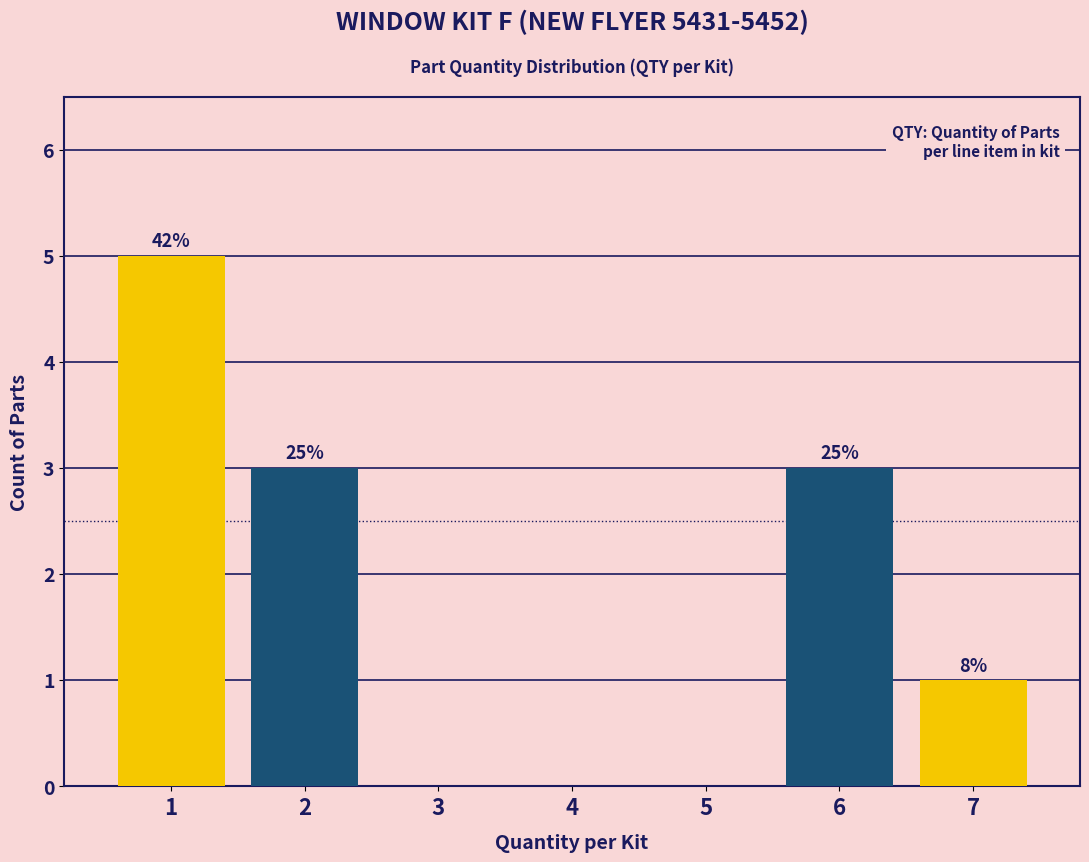

Are the bars horizontal?

No